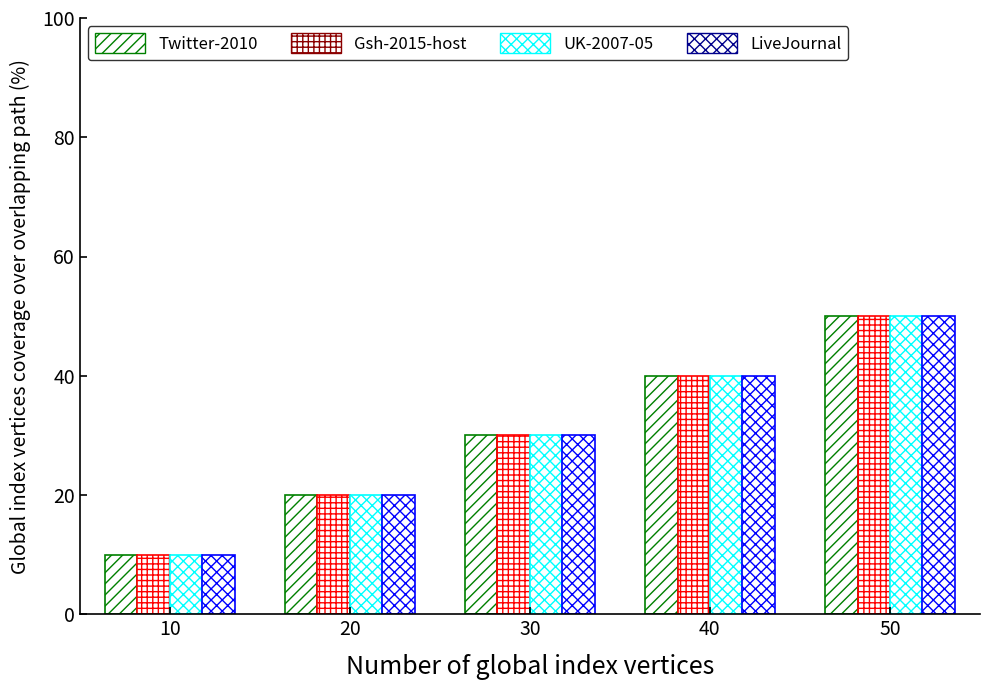

How many series are shown in this chart?

4